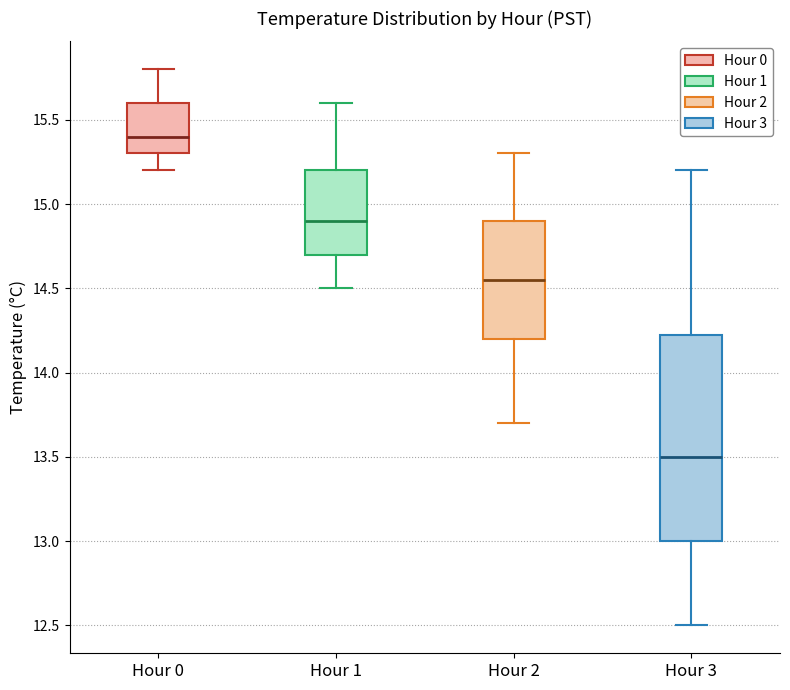

Which box's median line is the lowest?

Hour 3